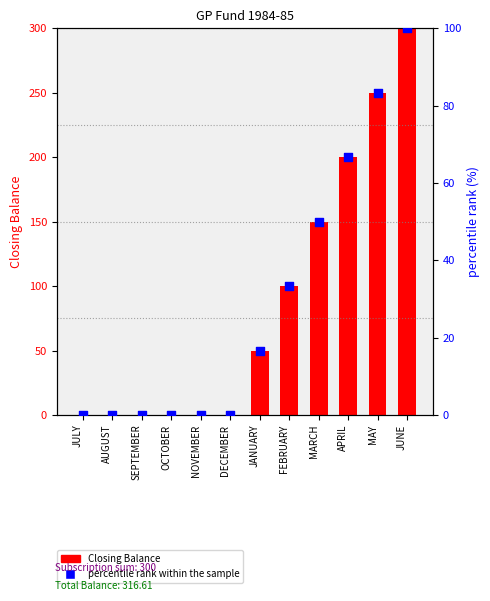

Which series contains the highest Y value?

Closing Balance